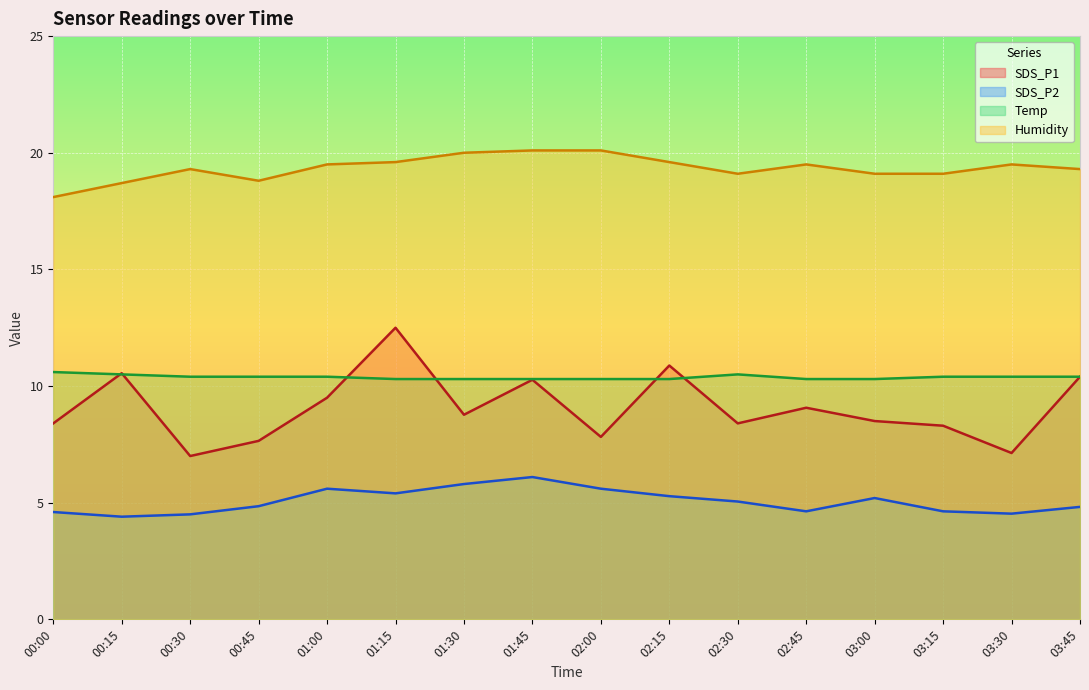

Reading left to right, transcribe all the data shown in this chart.

SDS_P1: 8.4	10.6	7.0	7.7	9.5	12.5	8.8	10.3	7.8	10.9	8.4	9.1	8.5	8.3	7.1	10.4
SDS_P2: 4.6	4.4	4.5	4.8	5.6	5.4	5.8	6.1	5.6	5.3	5.0	4.6	5.2	4.6	4.5	4.8
Temp: 10.6	10.5	10.4	10.4	10.4	10.3	10.3	10.3	10.3	10.3	10.5	10.3	10.3	10.4	10.4	10.4
Humidity: 18.1	18.7	19.3	18.8	19.5	19.6	20.0	20.1	20.1	19.6	19.1	19.5	19.1	19.1	19.5	19.3